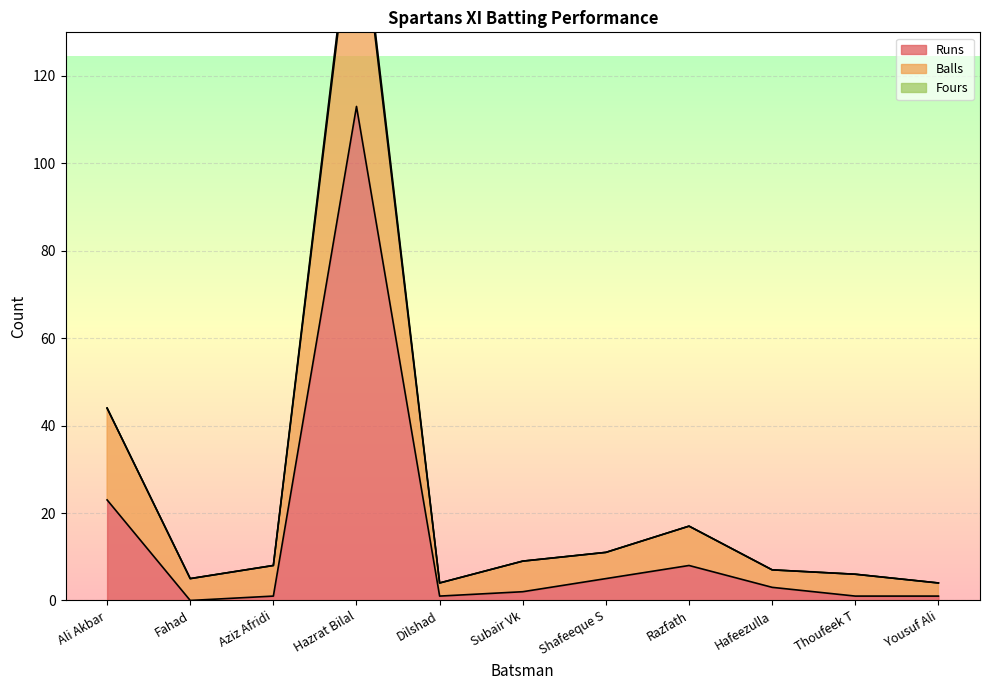

What is the maximum value for Balls?

165